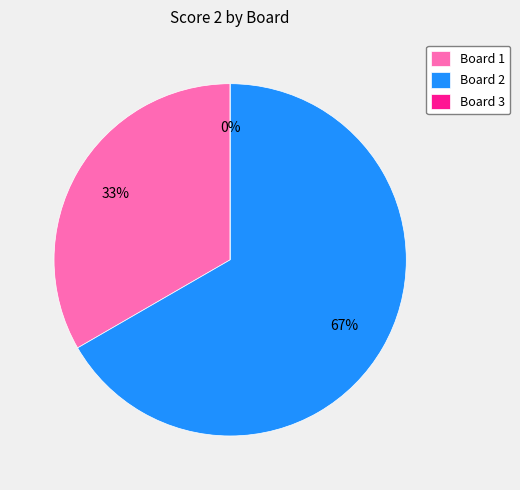

How many segments does this pie chart have?

3